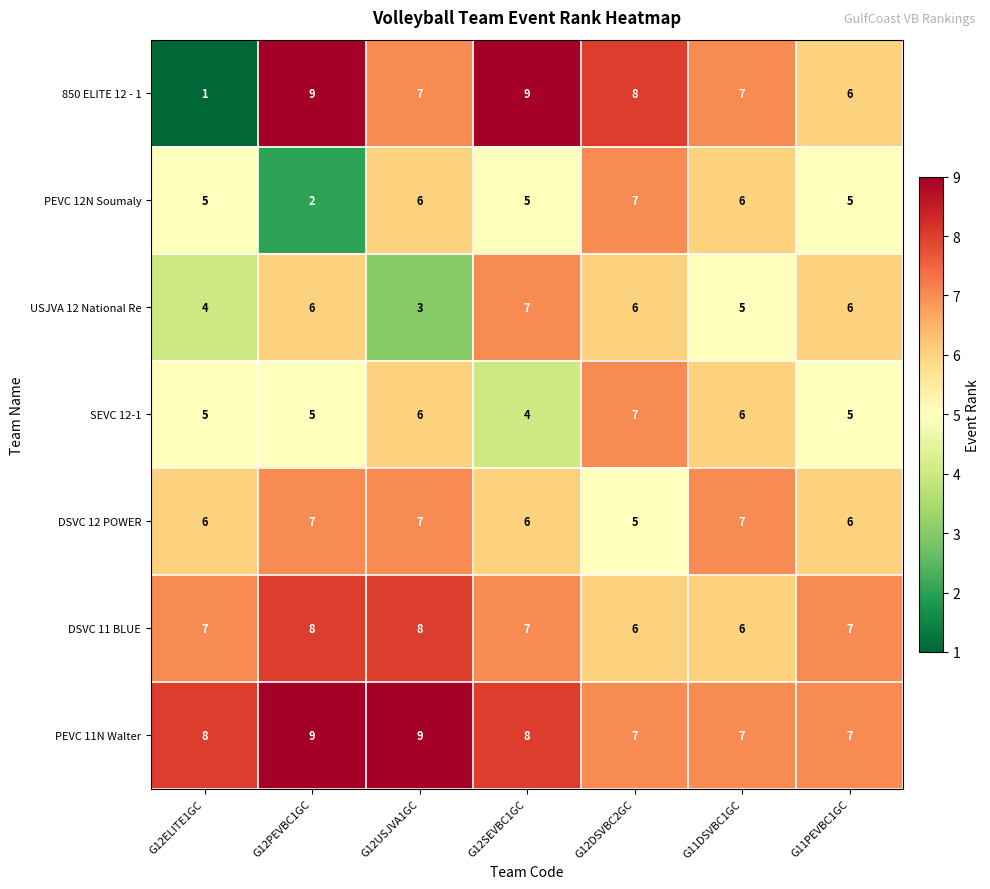

At which label does 850 ELITE 12 - 1 first exceed 7?

G12PEVBC1GC